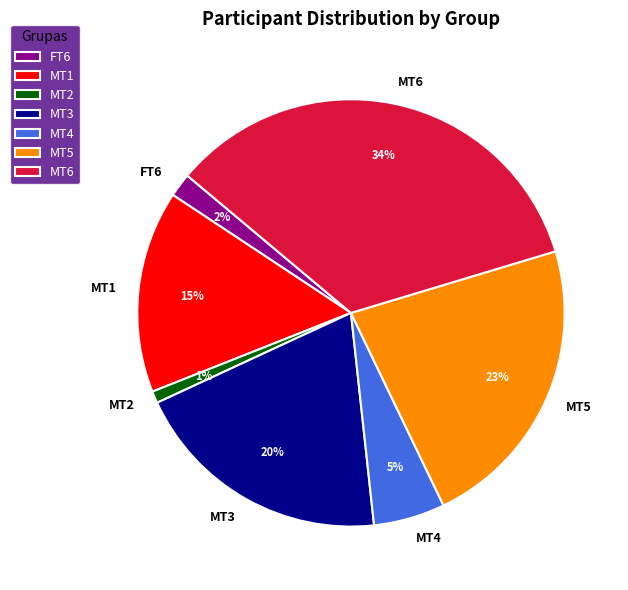

Which slice is the largest?

MT6